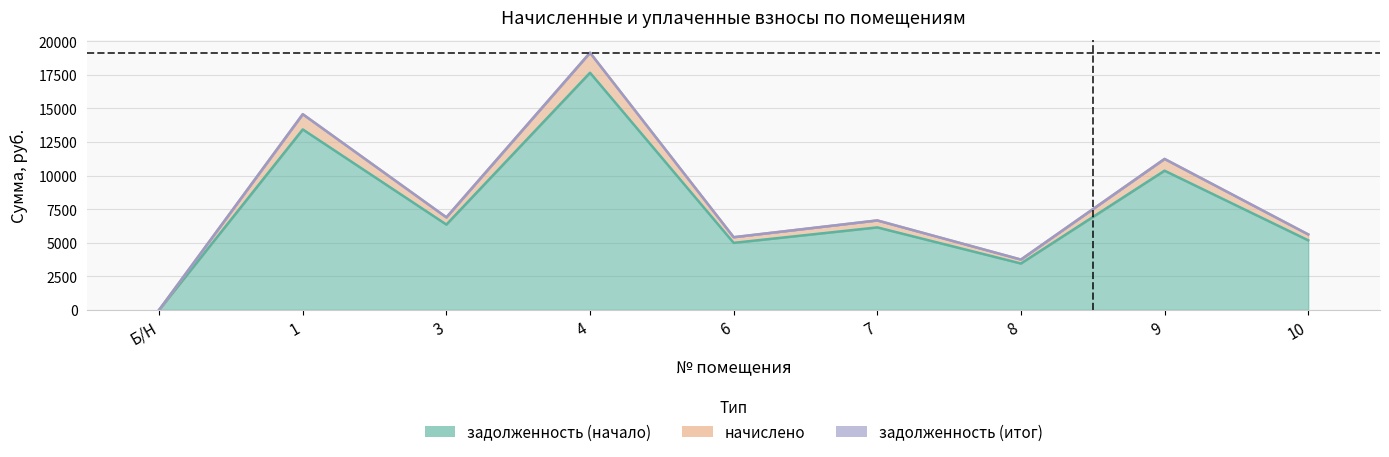

How many interior local valleys does the начислено series have?

3